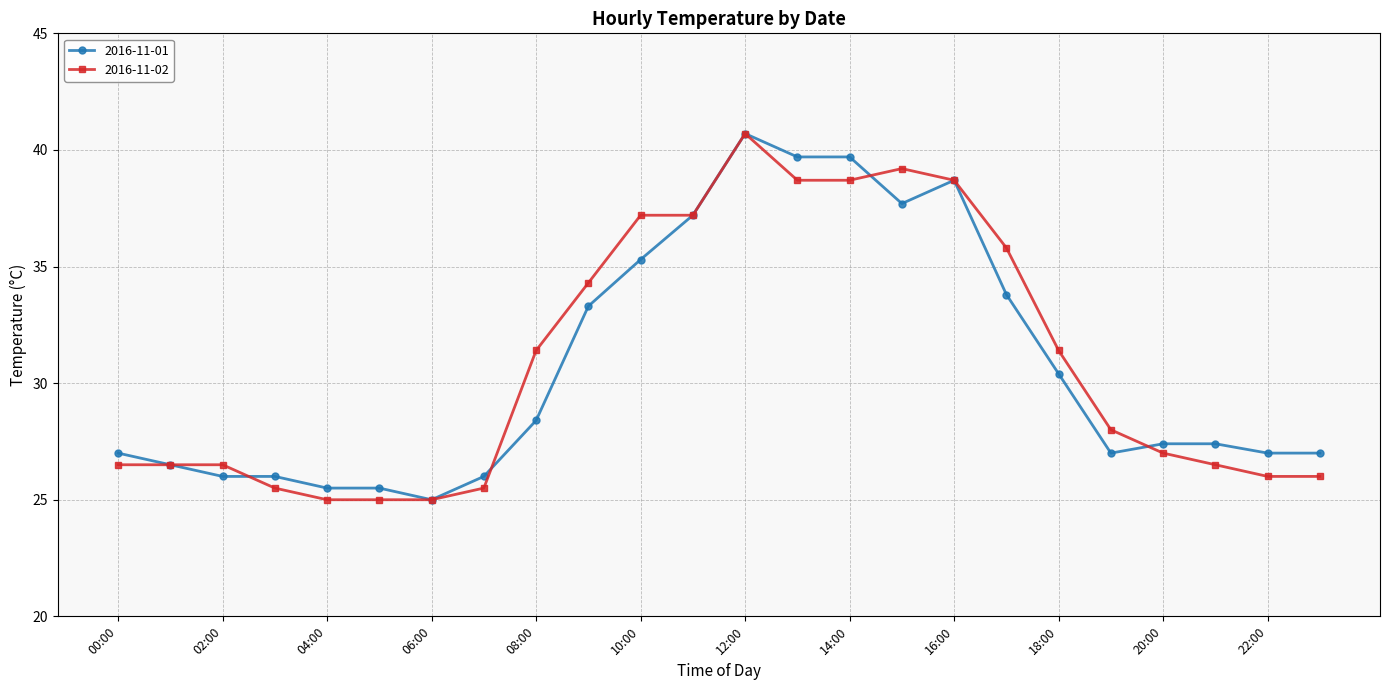

What is the value of the 2016-11-01 point at the 1st from the left?

27.0